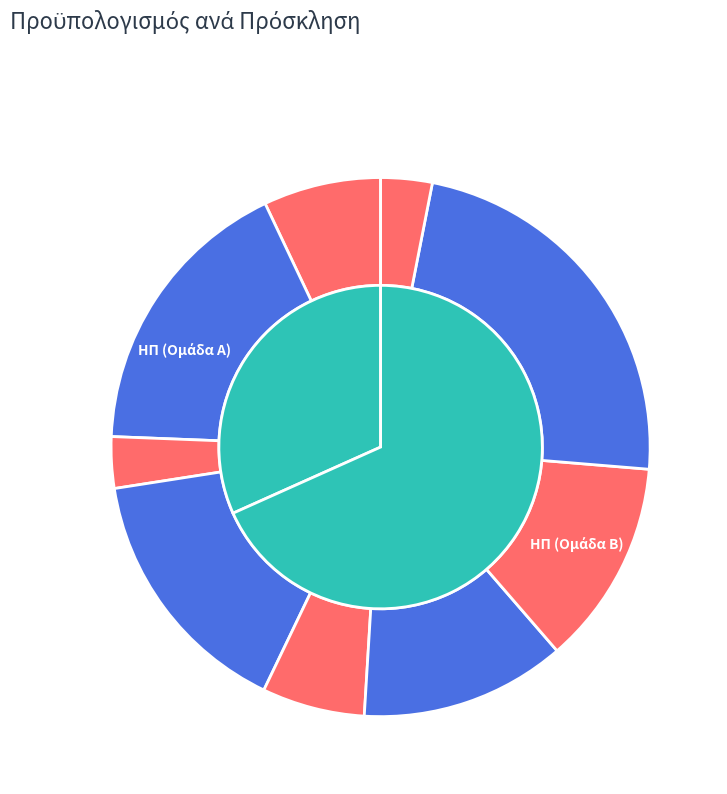

To the nearest percent, what is the difference between the largest and smallest slice percentages?

20%